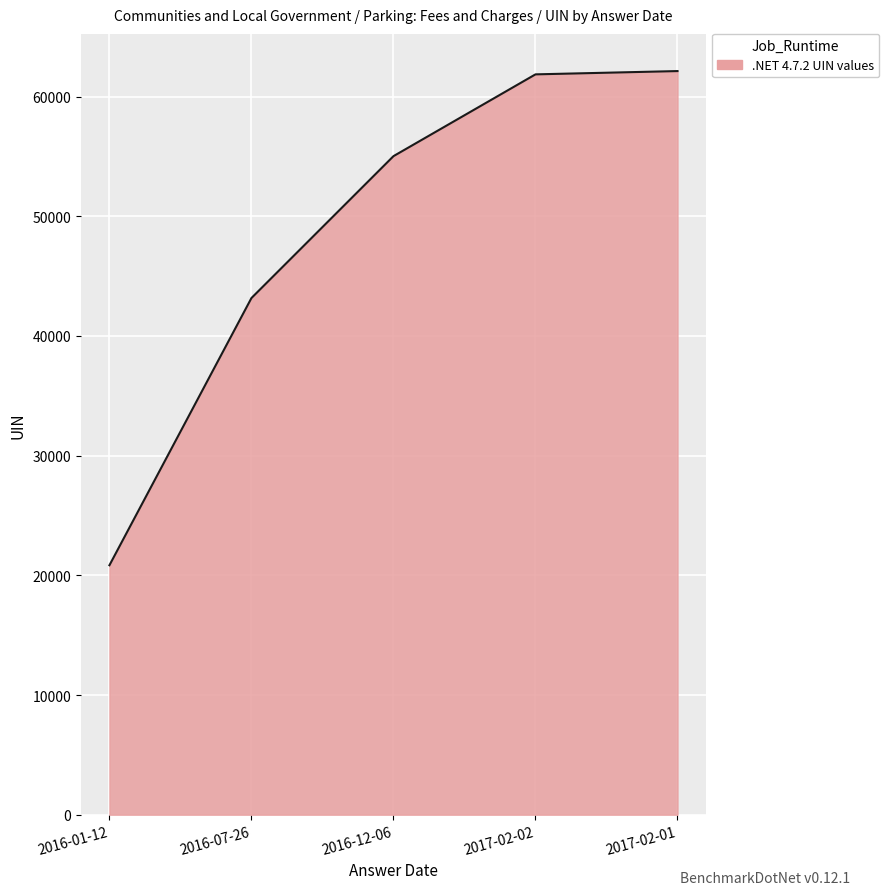

What value does the data have at 2016-12-06?

55023